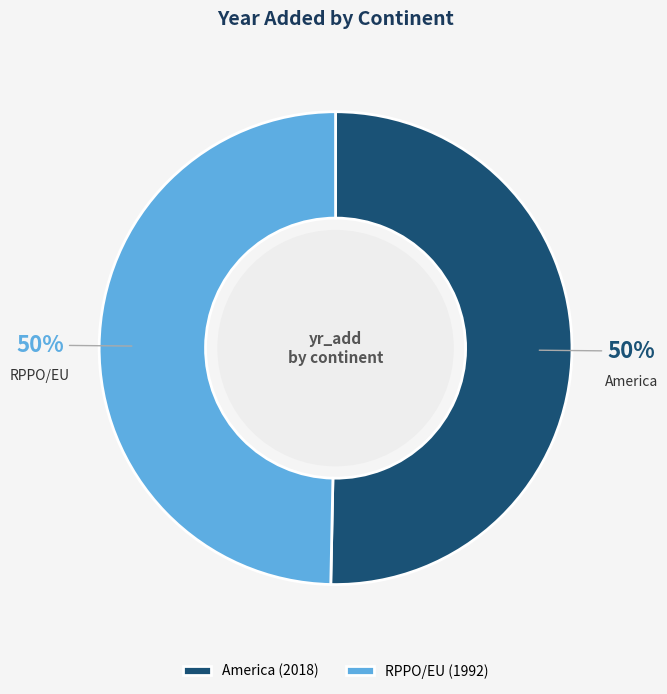

To the nearest percent, what is the combined percentage of RPPO/EU and America?

100%